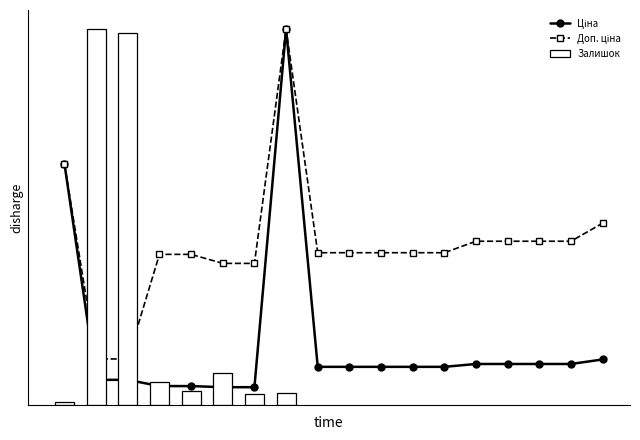

The value of Ціна at 283291650 is 878.0. True or false?

True